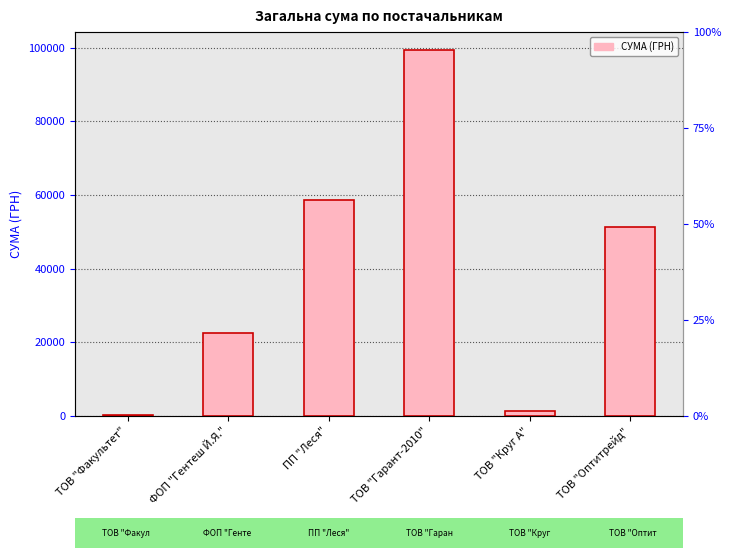

Reading left to right, list all the values displayed in this chart.

165.0	22571.5	58554.2	99292.7	1459.2	51204.7